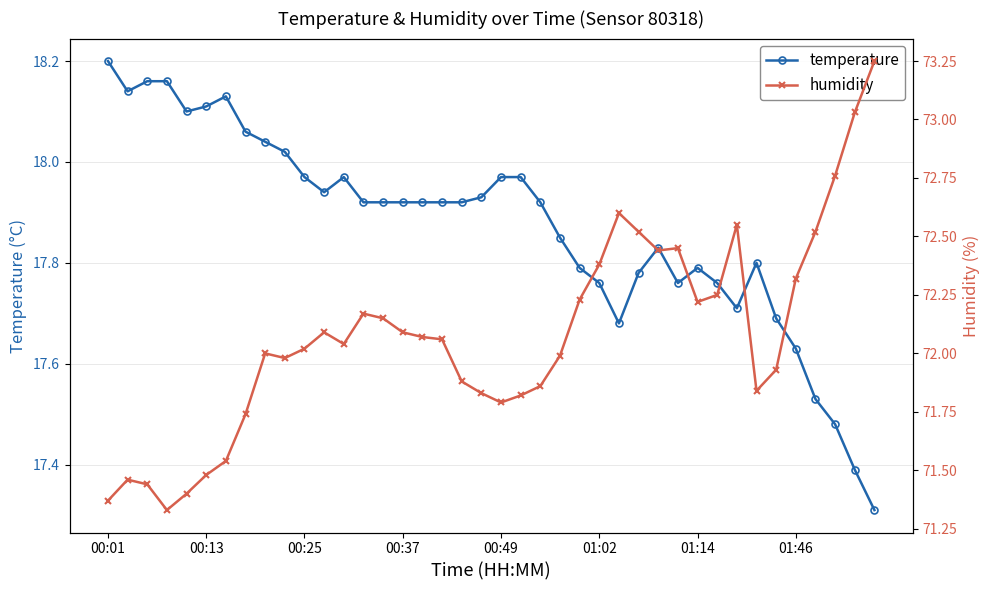

At how many categories does at least one series exceed 21?

40